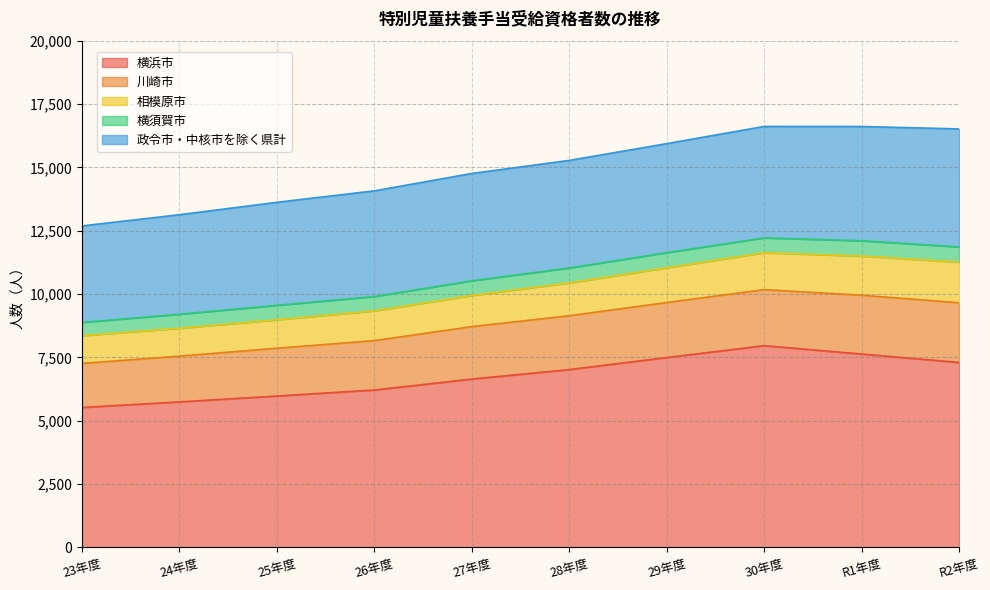

In 横須賀市, how many points are higher than both neighbors (excluding endpoints)?

3